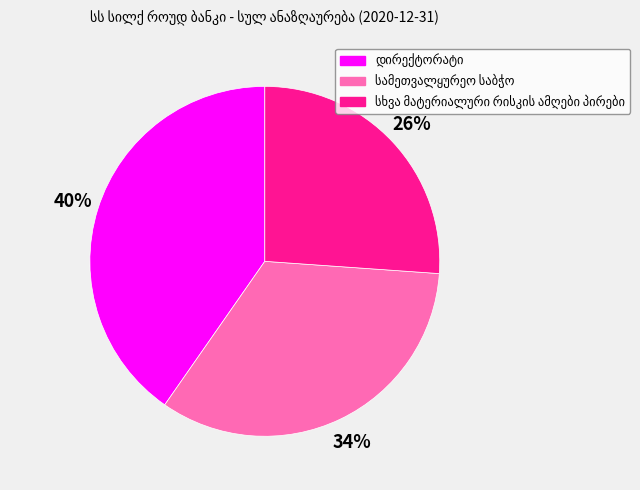

Is there any slice that represents more than half of the pie?

No